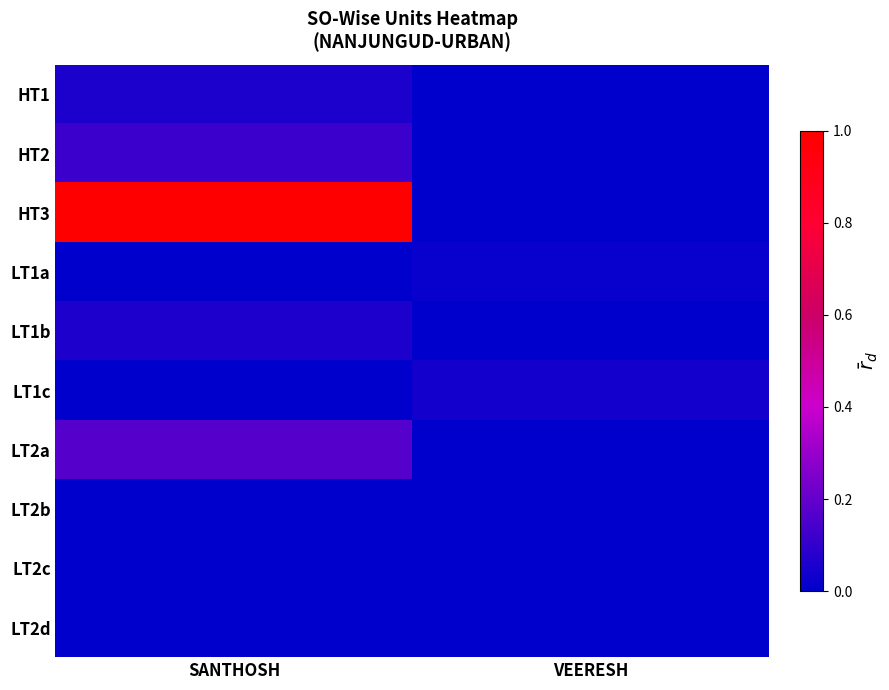

Which series has the largest range (max minus min)?

HT3